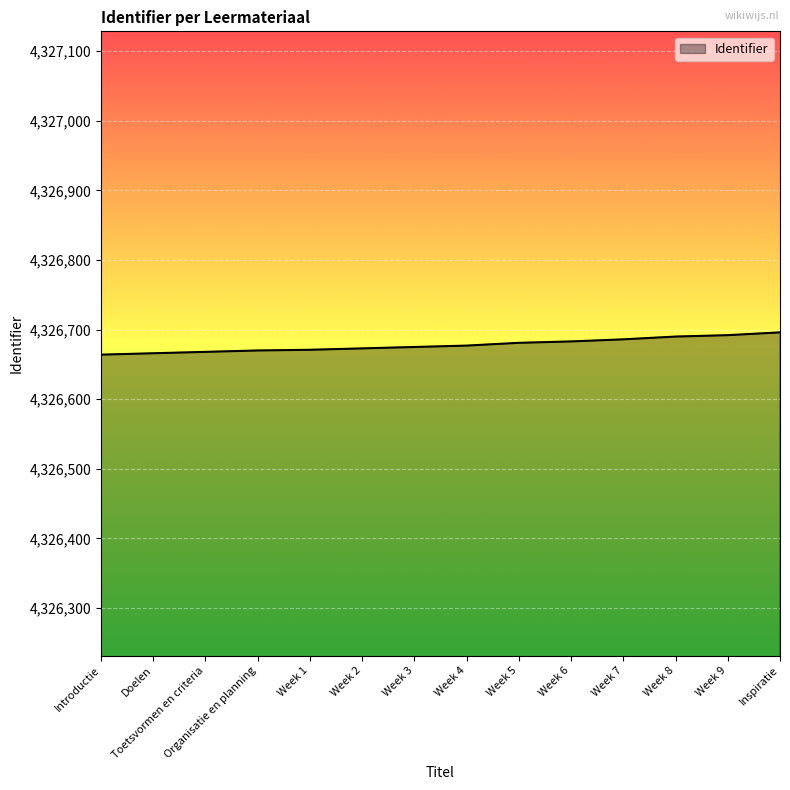

How many series are shown in this chart?

1